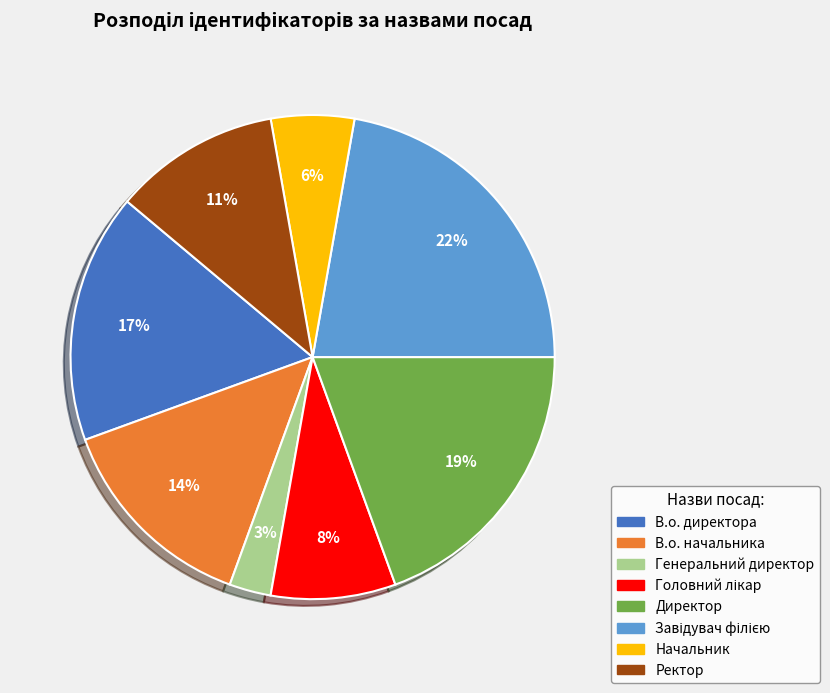

Is it true that Начальник is 6% of the pie?

True